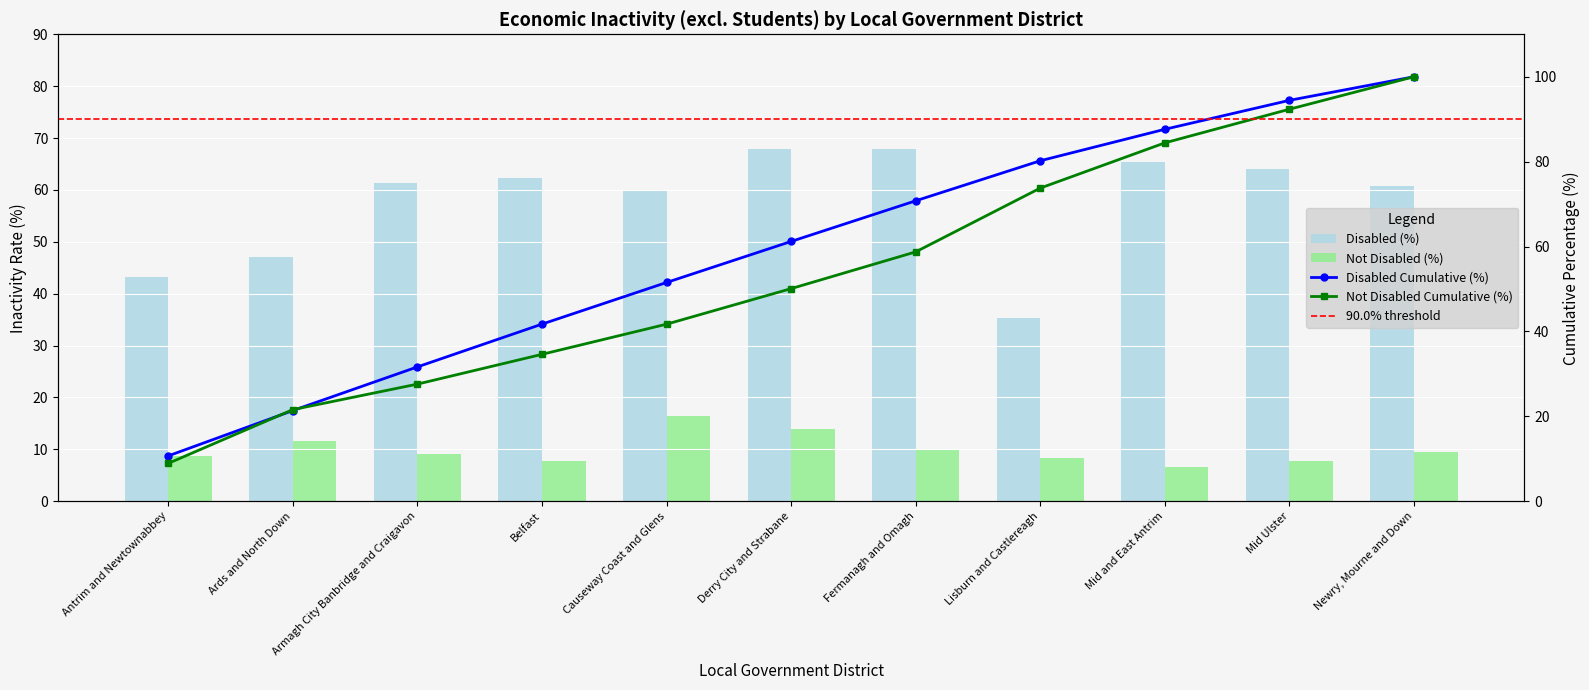

Which series has the widest spread of values?

Disabled (%)